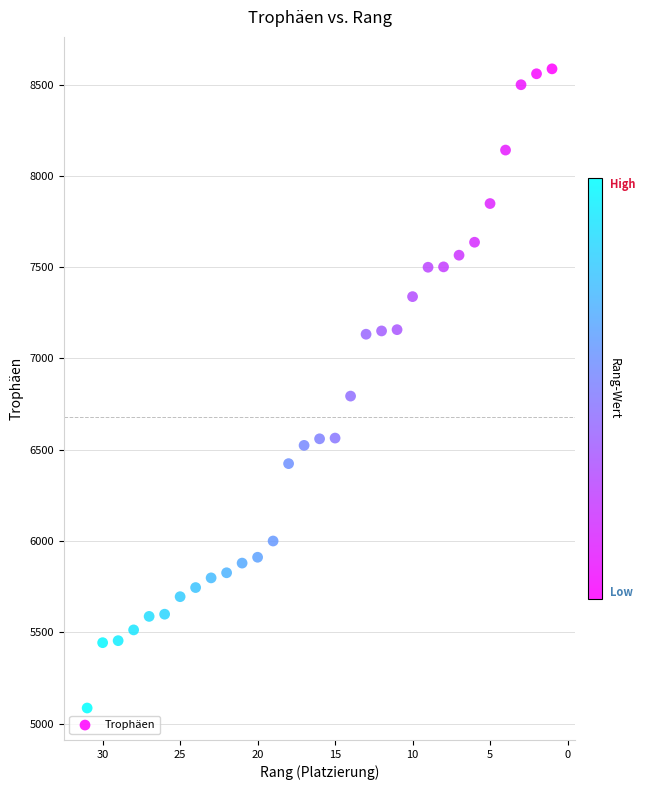

What is the range of X values (max minus min)?

30